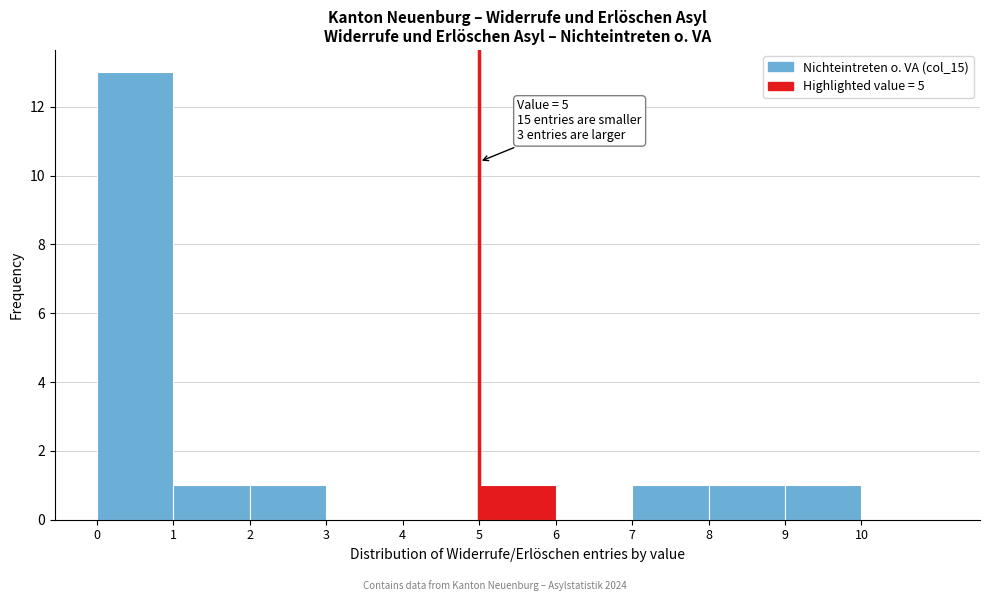

Over which range of the x-axis is the bar tallest?

0 to 1